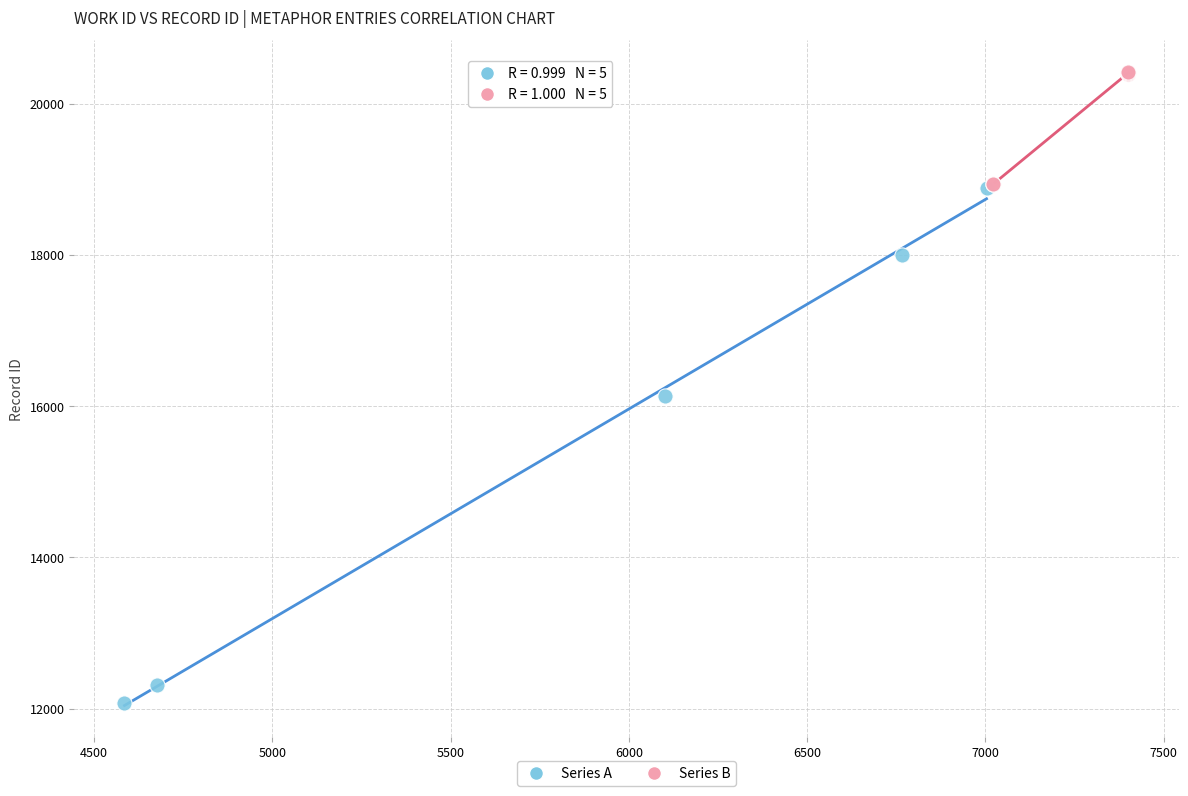

Which series has the largest Y range (max minus min)?

Series A